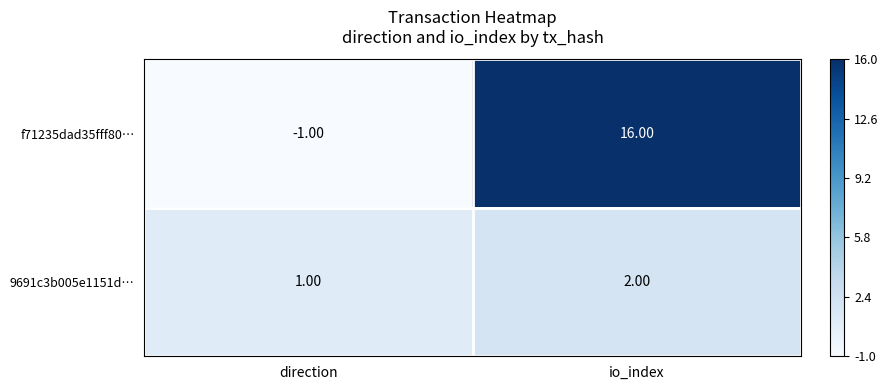

What is the sum of the 9691c3b005e1151d… values at direction and io_index?

3